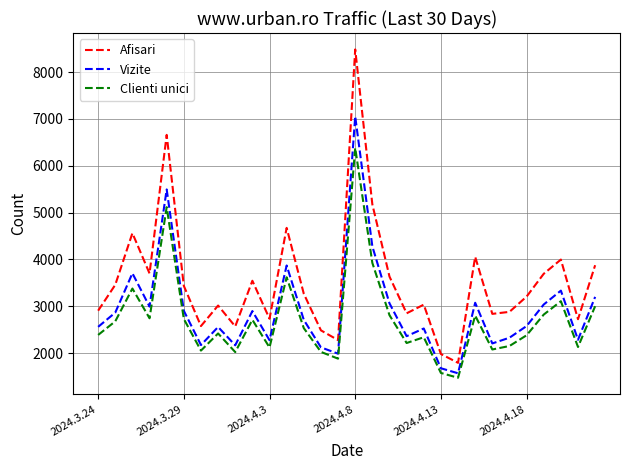

What is the smallest value displayed?

1475